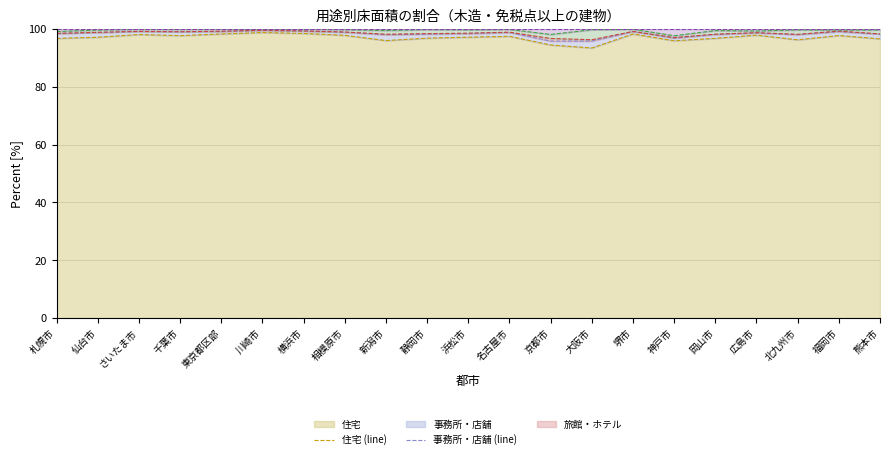

What is the smallest value displayed?

93.4